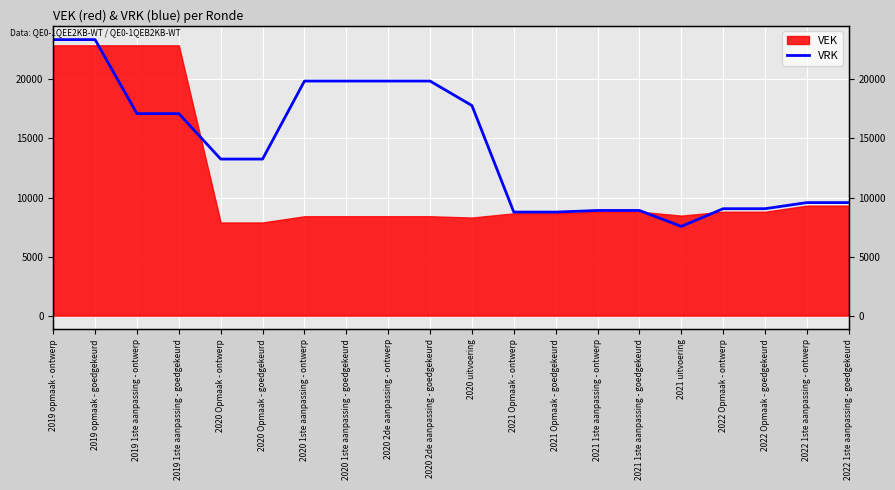

What is the average value?

14240